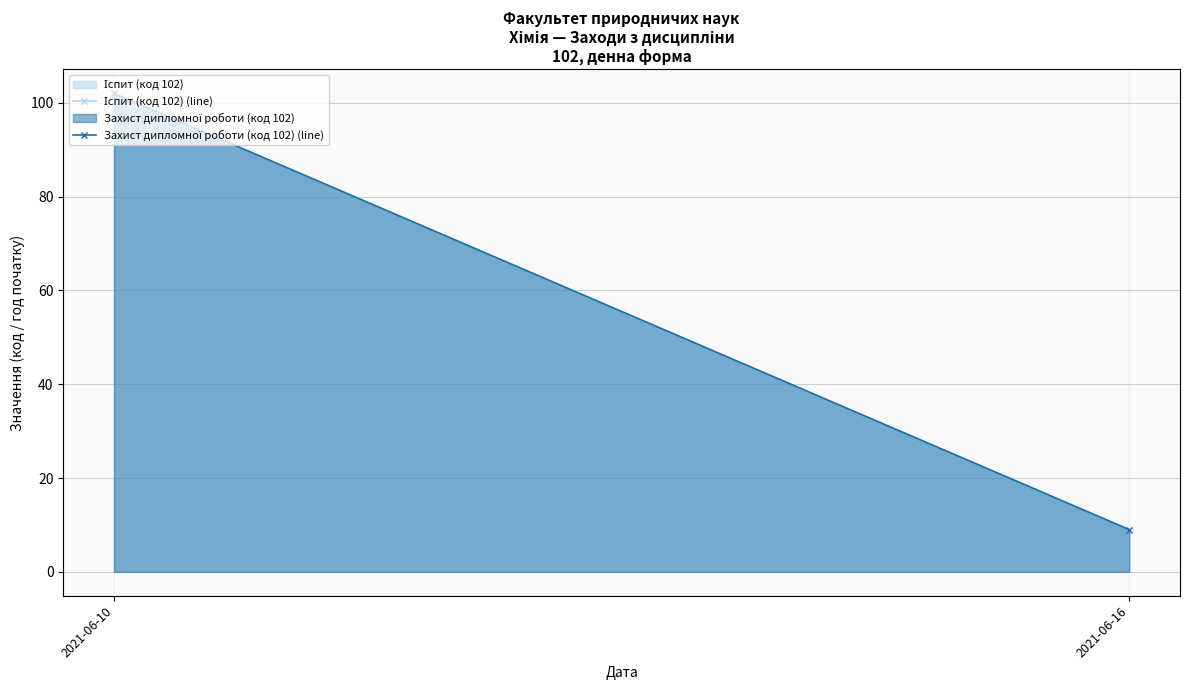

Which series has the widest spread of values?

Іспит (код 102) (line)